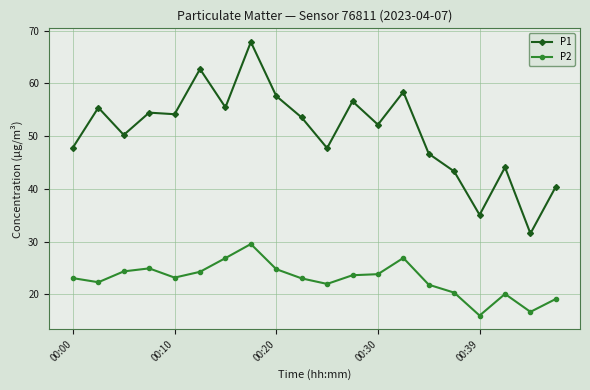

Does the chart have visible grid lines?

Yes